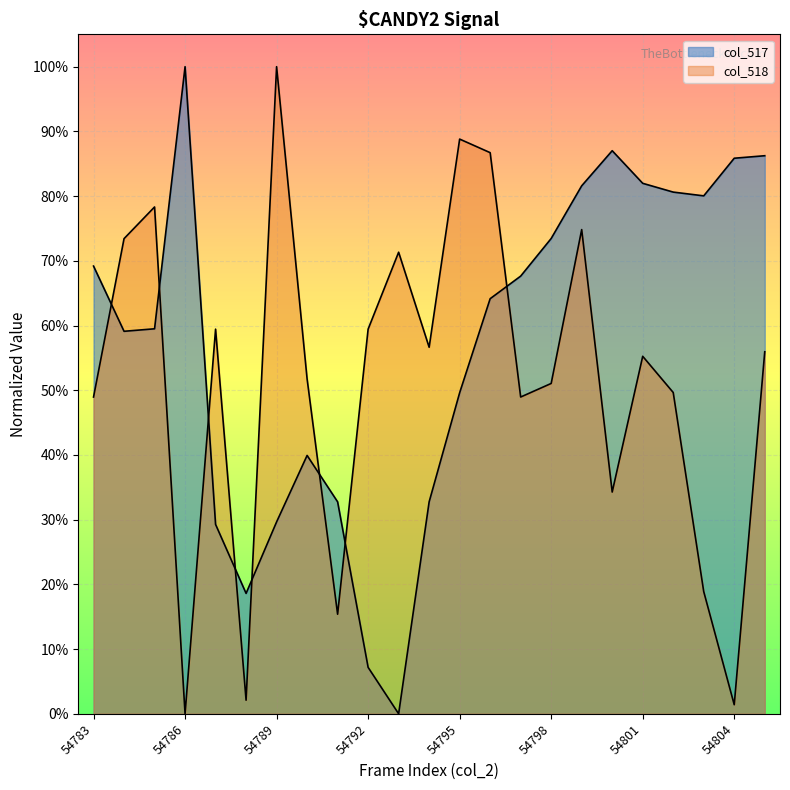

Rank the categories by col_518 value from highest to lowest.

54789, 54795, 54796, 54785, 54799, 54784, 54793, 54787, 54792, 54794, 54805, 54801, 54790, 54798, 54802, 54783, 54797, 54800, 54803, 54791, 54788, 54804, 54786